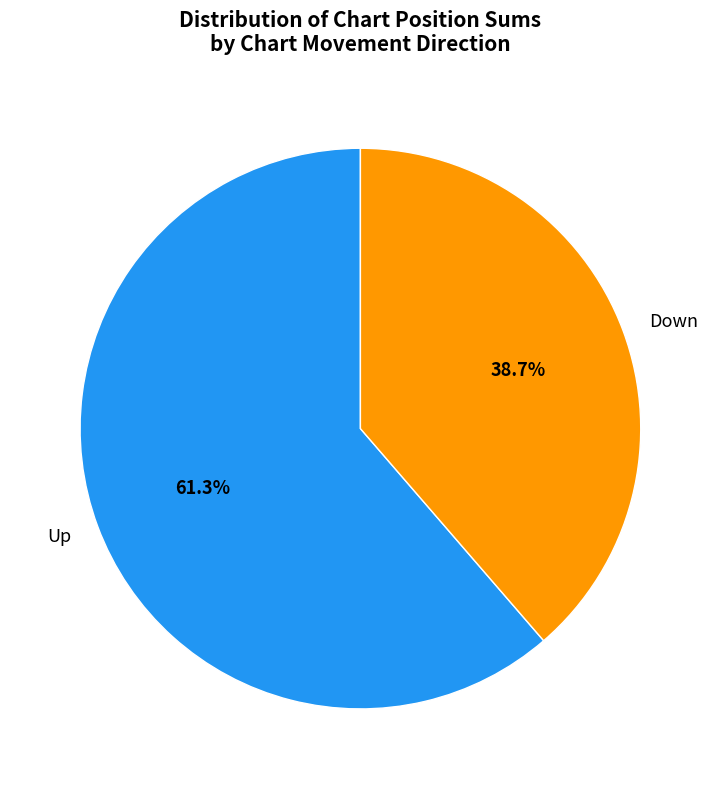

Which category has the smallest portion of the pie?

Down